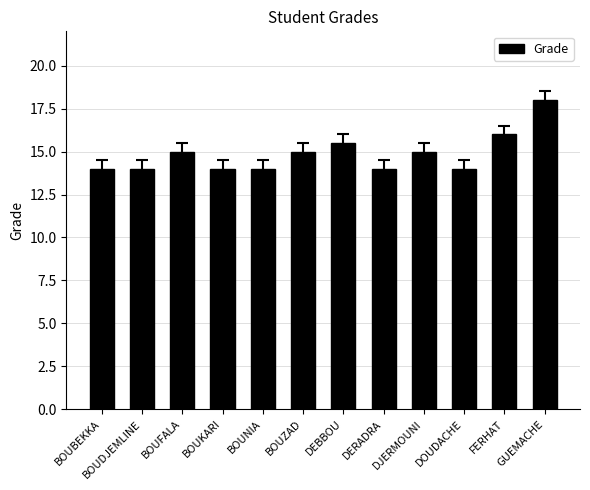

Which category has the highest value across all series?

GUEMACHE